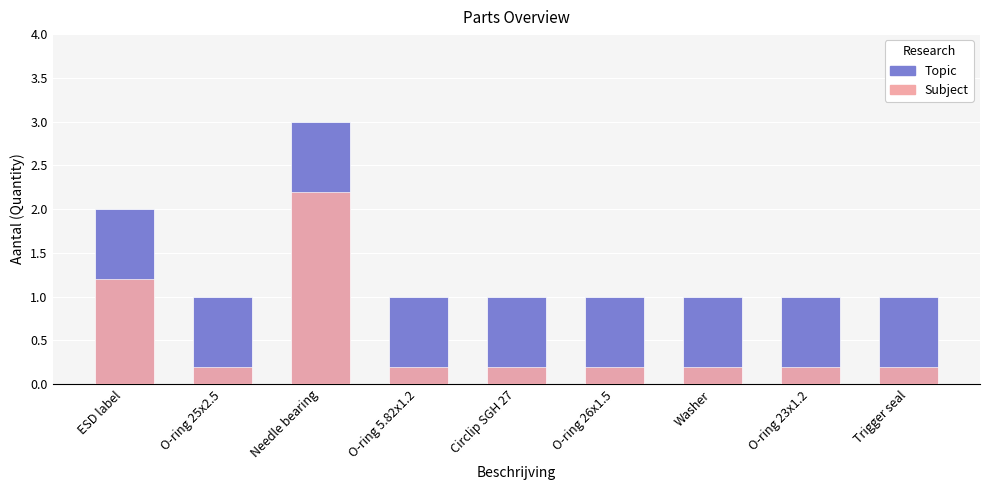

How many series are shown in this chart?

2